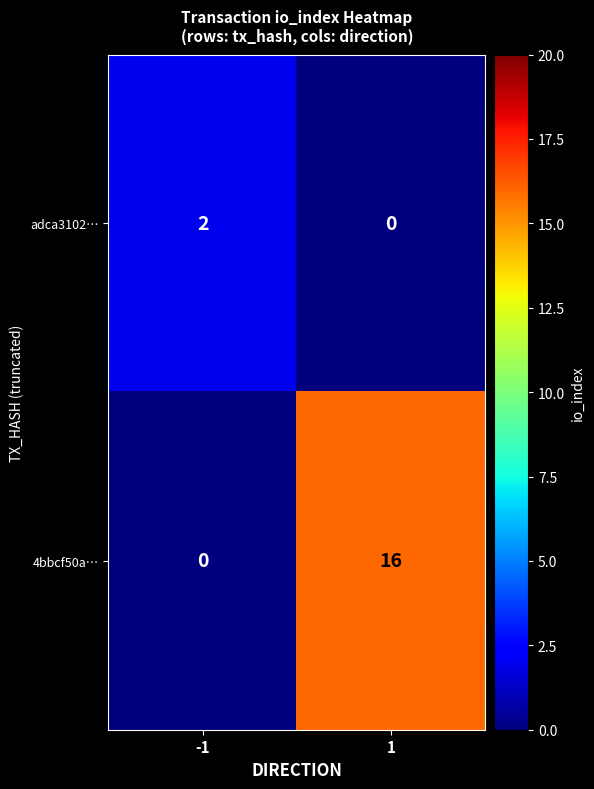

Reading right to left, extract all data points from this chart.

adca3102…: 0	2
4bbcf50a…: 16	0